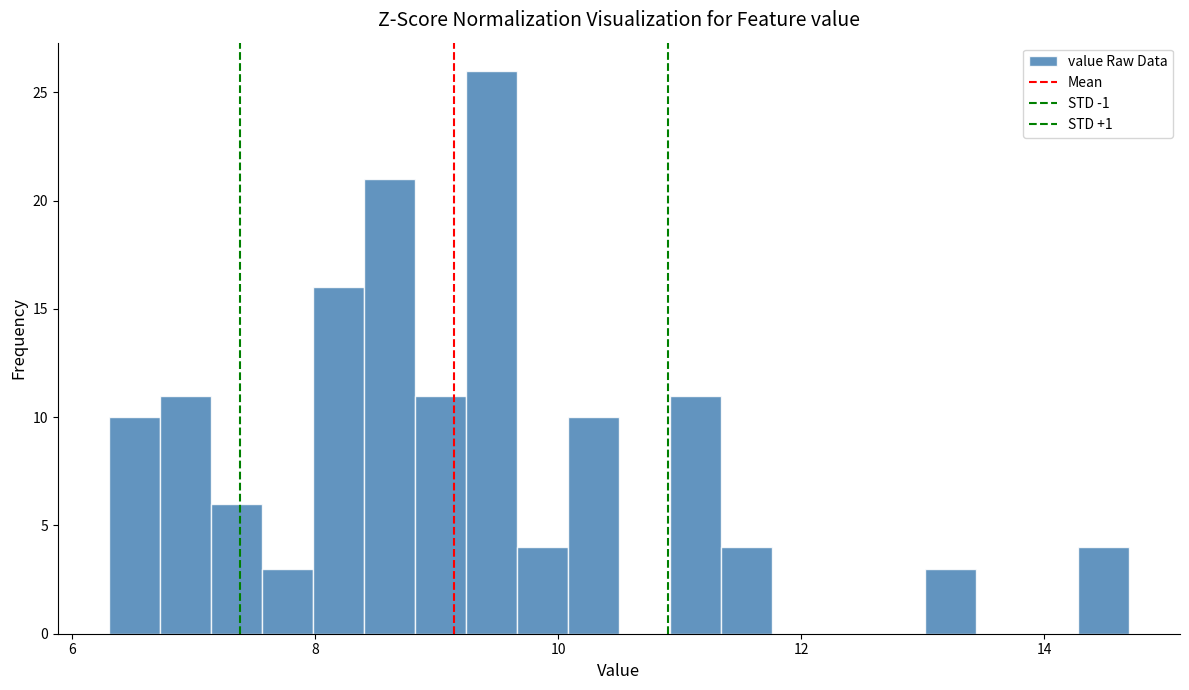

Around what value on the x-axis is the tallest bar? Give the approximate position of its centre, as read against the axis.

9.4